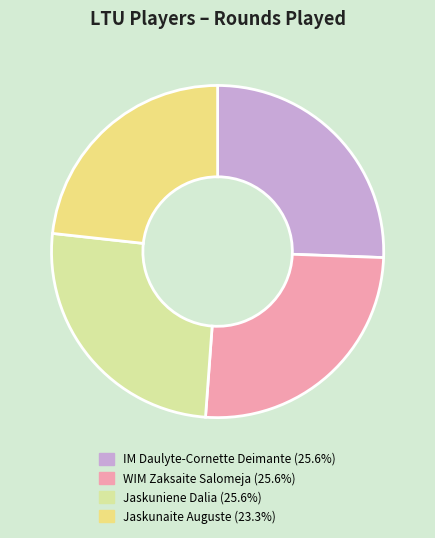

What is the smallest slice in the pie chart?

Jaskunaite Auguste